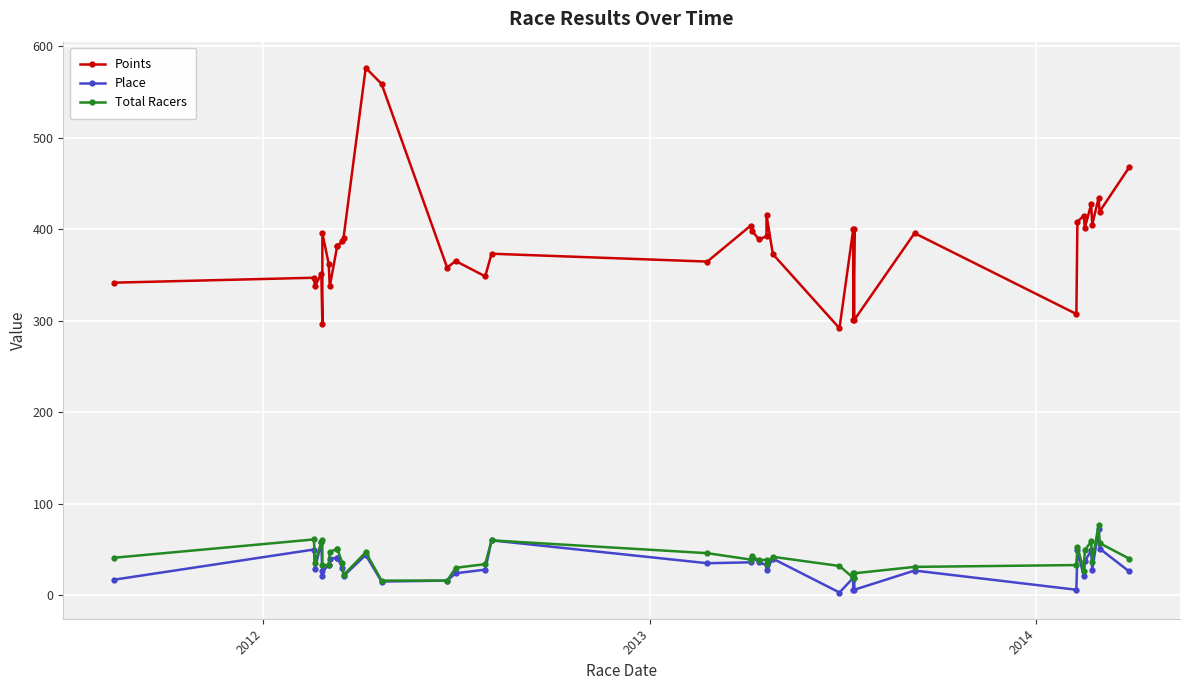

At how many categories does at least one series exceed 198?

40